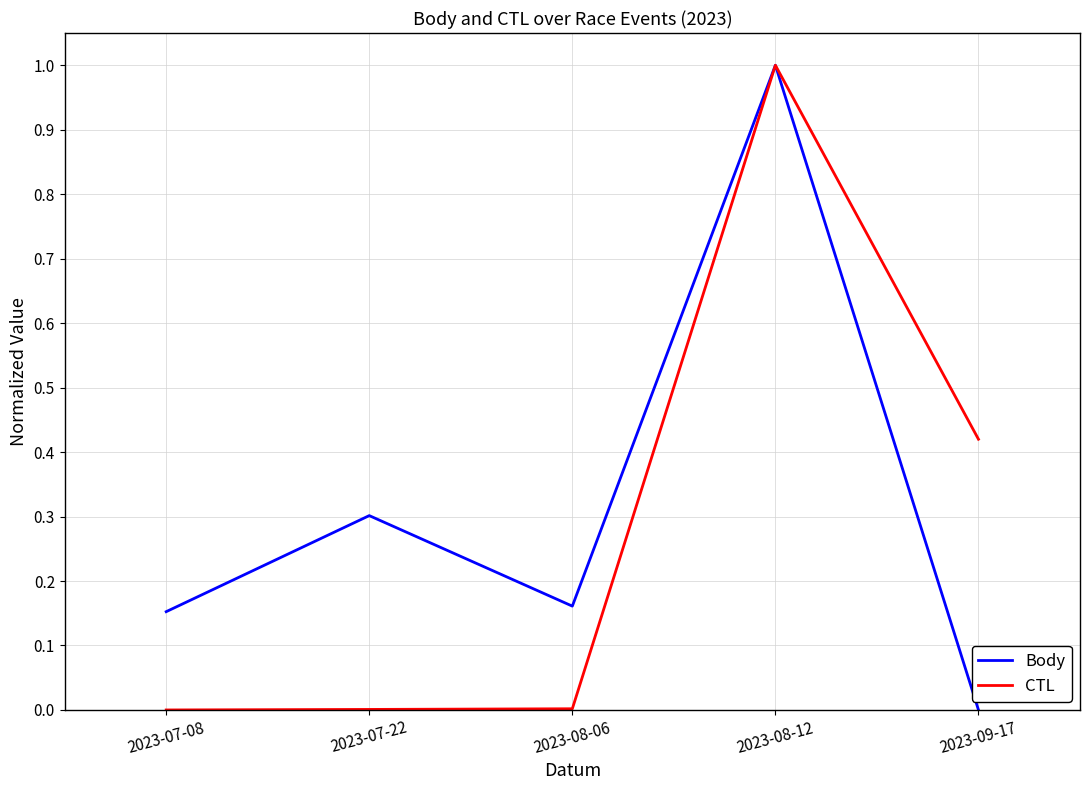

Which series changed the most between 2023-08-06 and 2023-08-12?

CTL